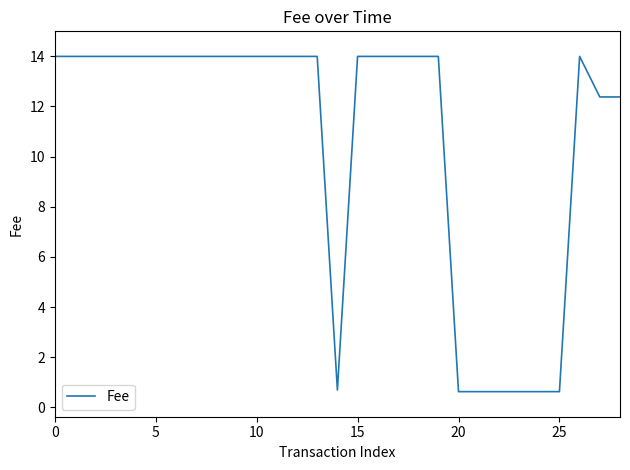

What is the difference between the maximum and minimum values?

13.4